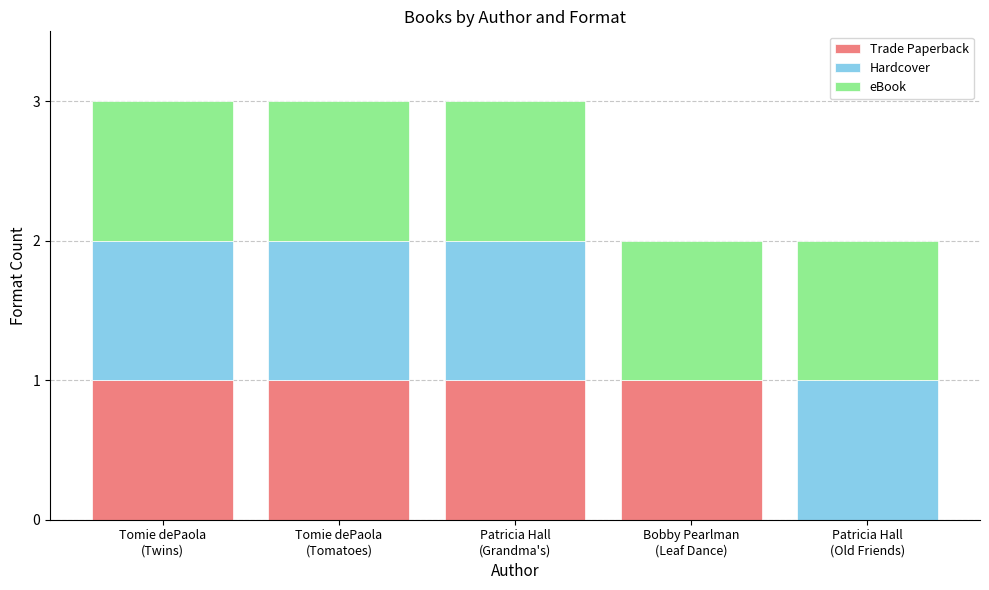

What is the sum of all Trade Paperback values?

4